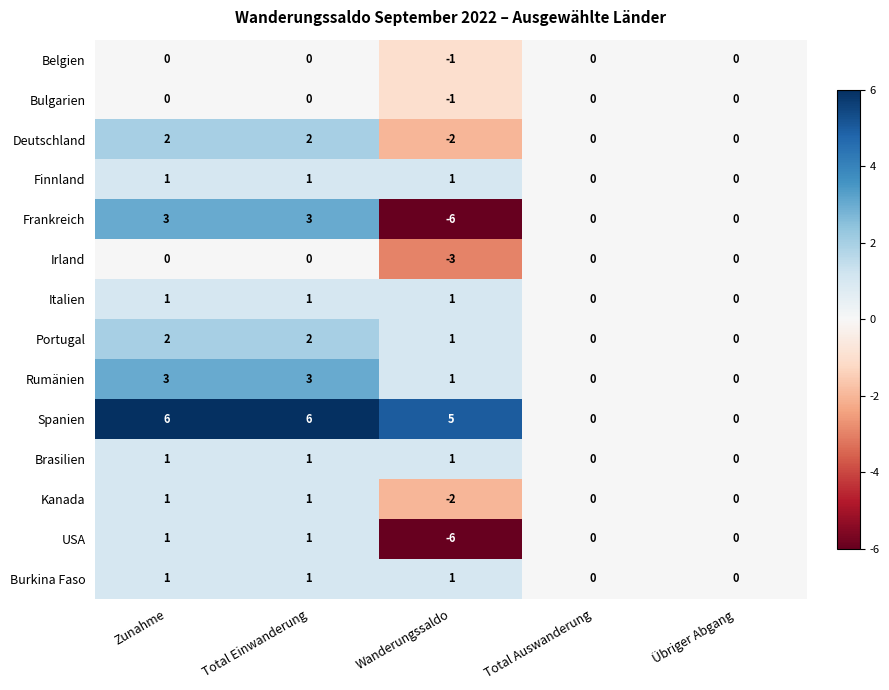

At which label does Frankreich first exceed 0?

Zunahme